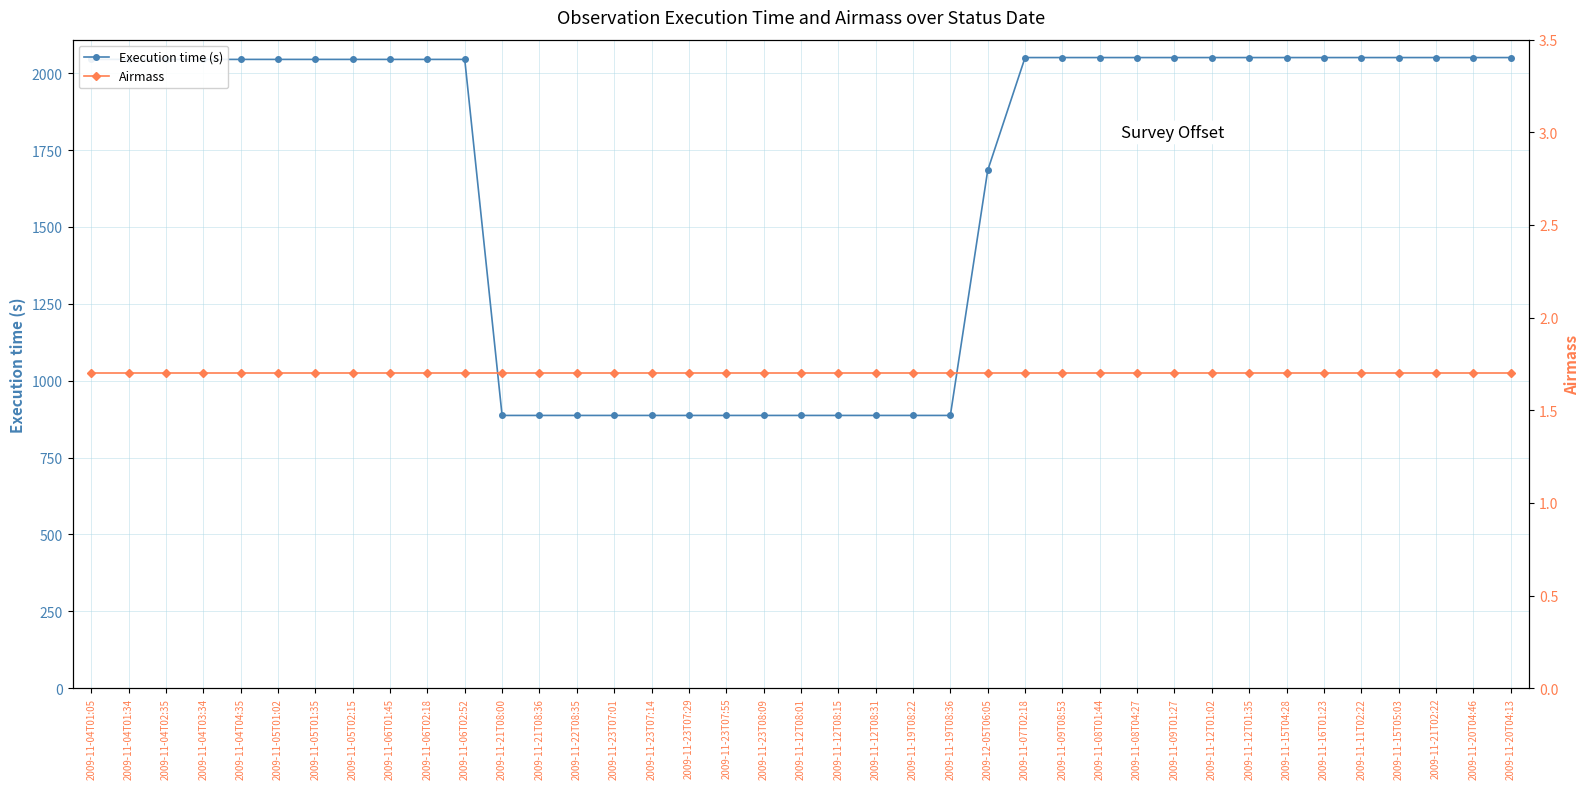

Which has a higher value, 2009-11-12T01:02 or 2009-11-12T01:35?

2009-11-12T01:02